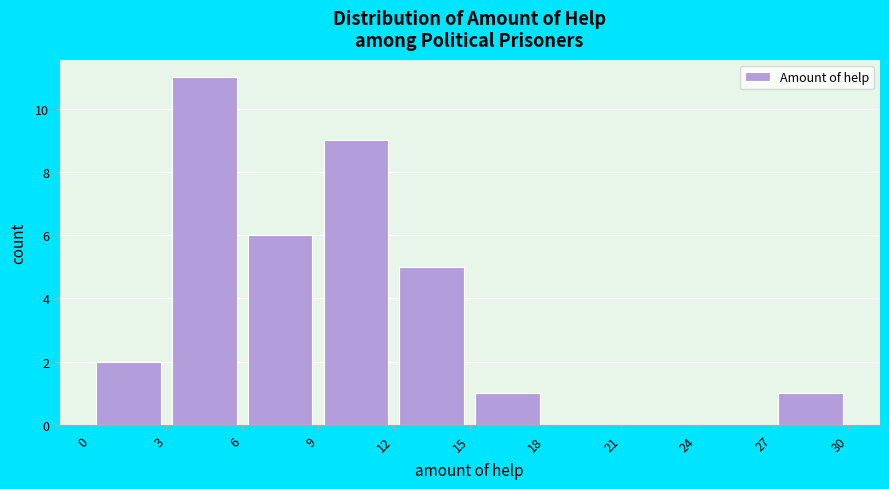

Over which range of the x-axis is the bar tallest?

3 to 6